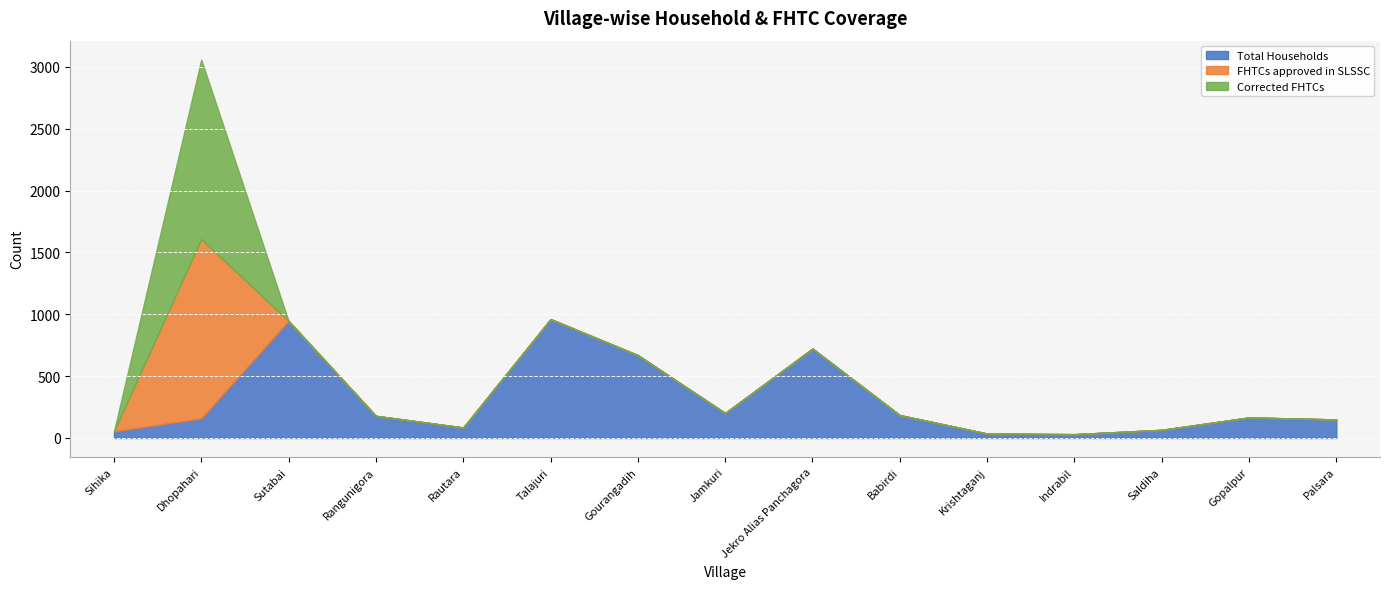

What are all the series names shown in the legend?

Total Households, FHTCs approved in SLSSC, Corrected FHTCs